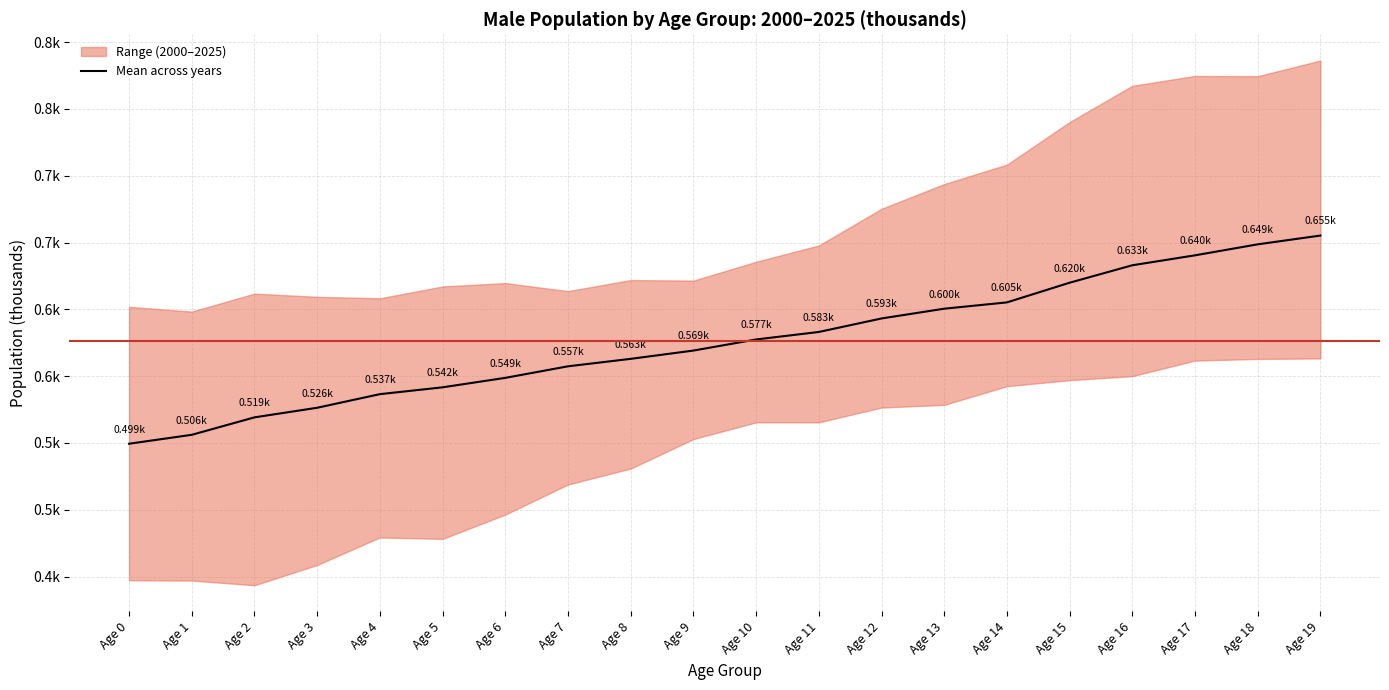

Reading right to left, extract all data points from this chart.

655.2	648.7	640.4	633.0	619.9	605.2	600.5	593.2	583.1	577.5	569.1	562.9	557.4	548.7	541.6	536.5	526.3	519.1	506.1	499.4